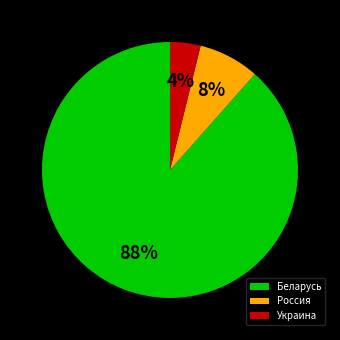

Is the sum of Украина and Россия greater than half?

No